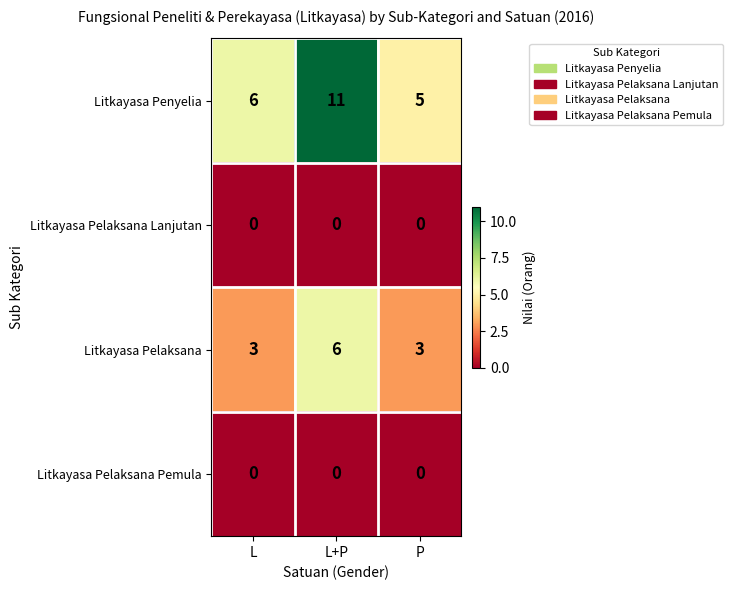

At which label is Litkayasa Penyelia closest to 8?

L